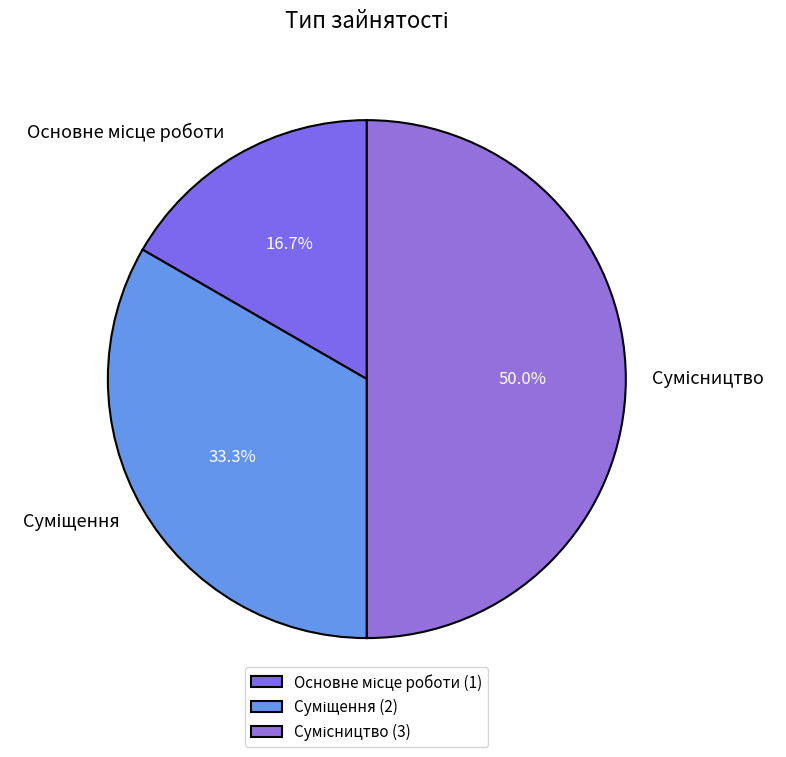

To the nearest percent, what portion does Сумісництво represent?

50%